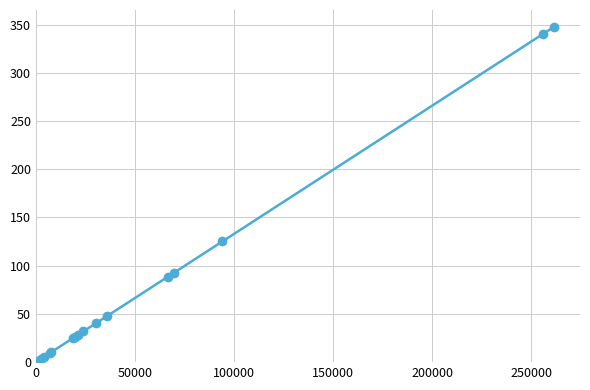

What is the value of the 12th point from the left?

88.5